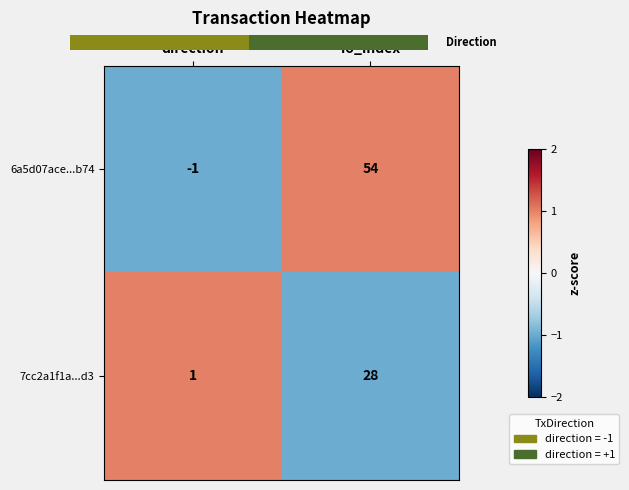

What is the sum of all 6a5d07ace...b74 values?

53